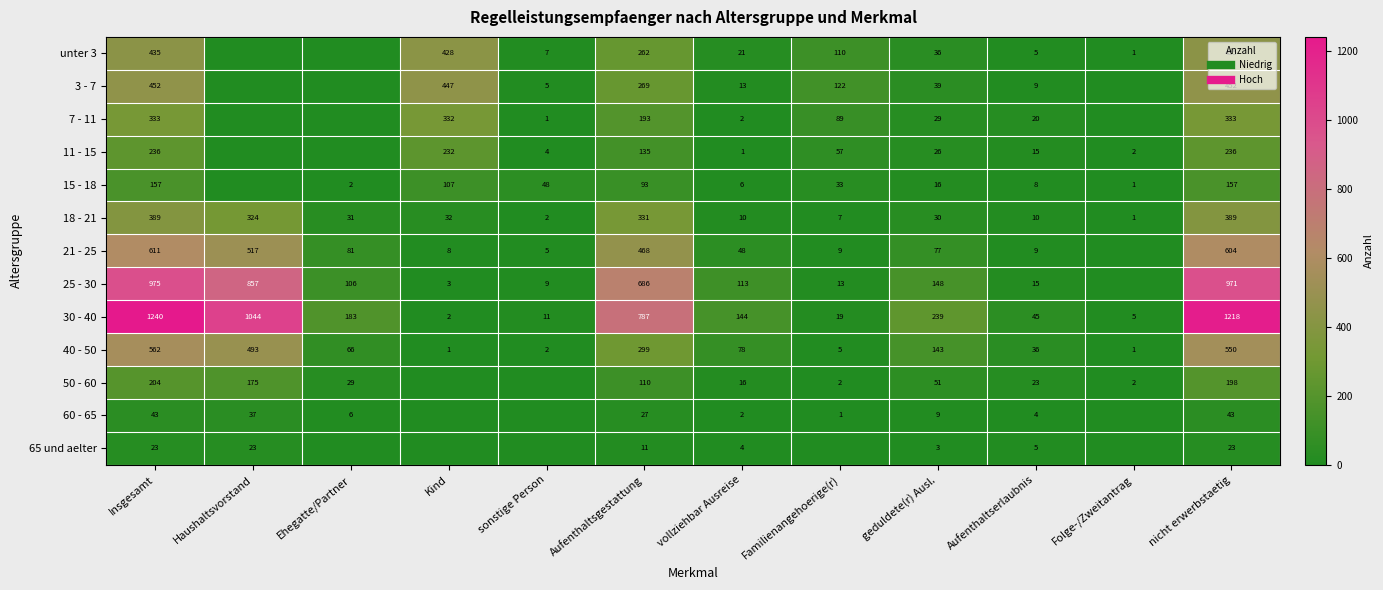

How many data points does each series have?

12